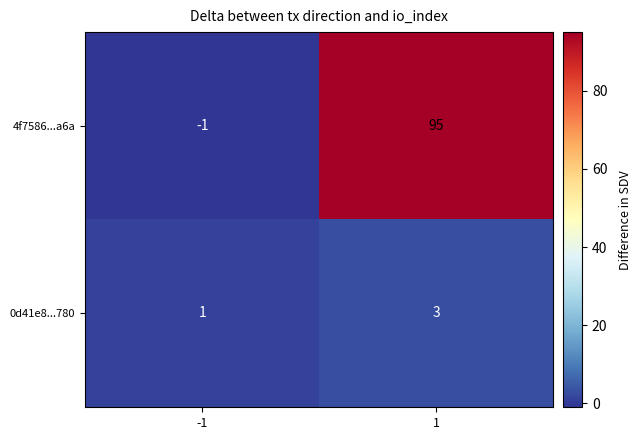

Which series changed the most between -1 and 1?

4f7586...a6a